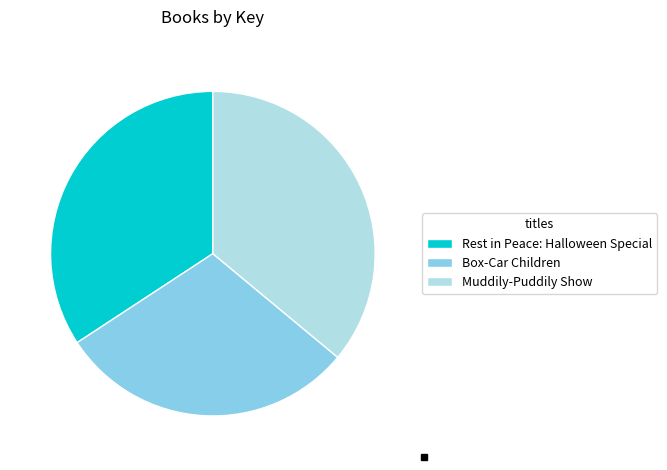

Does Box-Car Children account for over 50% of the chart?

No